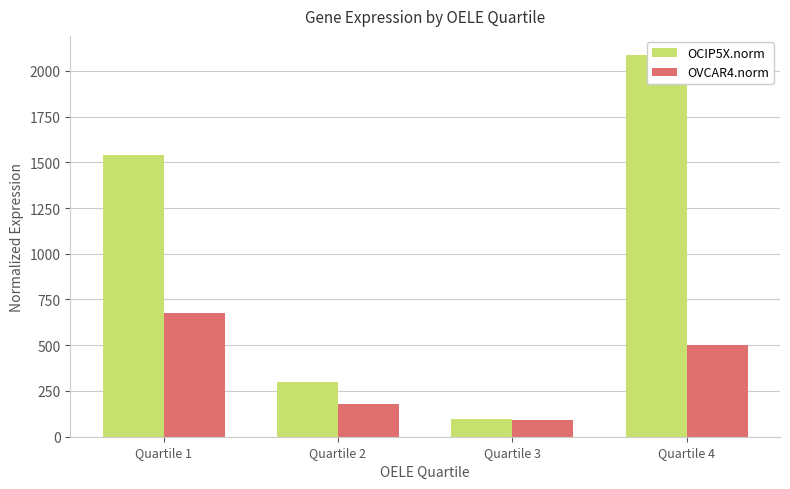

What is the minimum value shown in the chart?

93.7